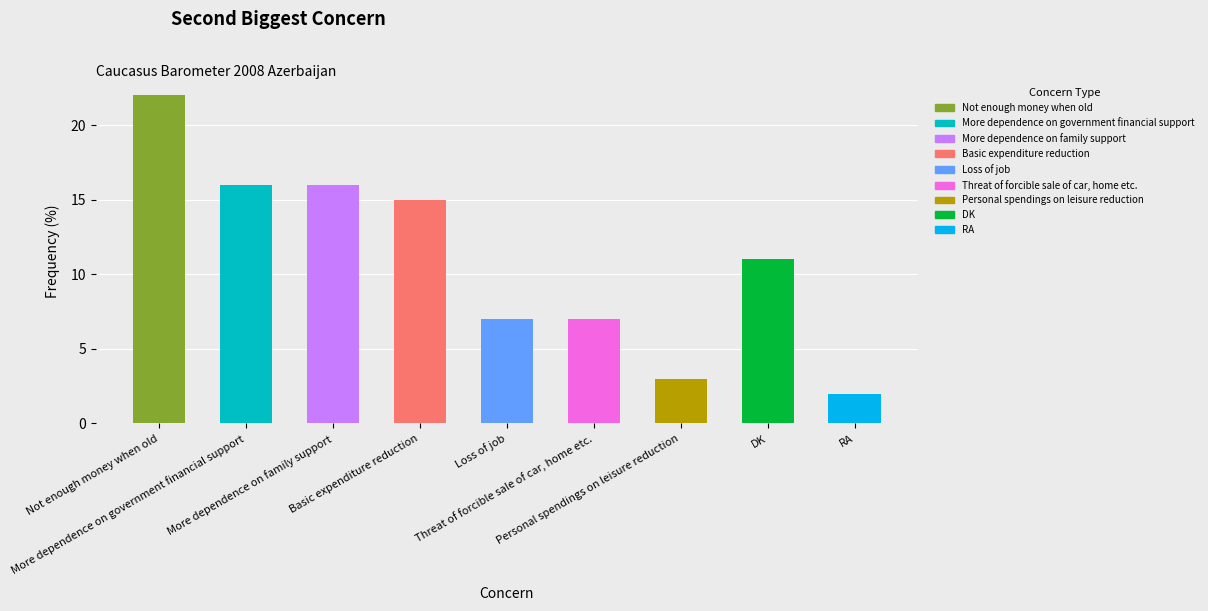

What is the label of the 9th bar from the right?

Not enough money when old